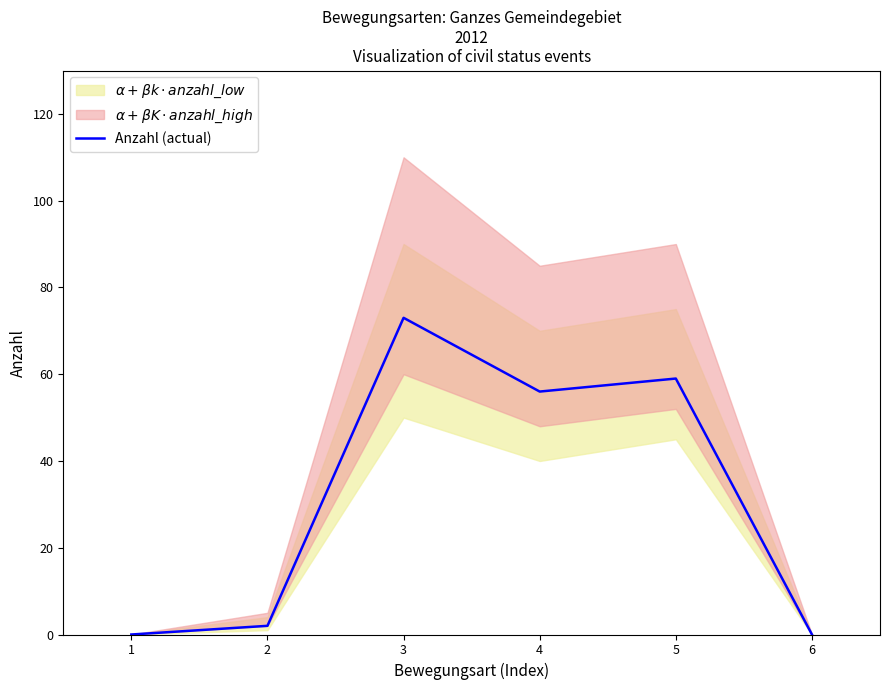

Which category has the highest value in the Anzahl (actual) series?

3